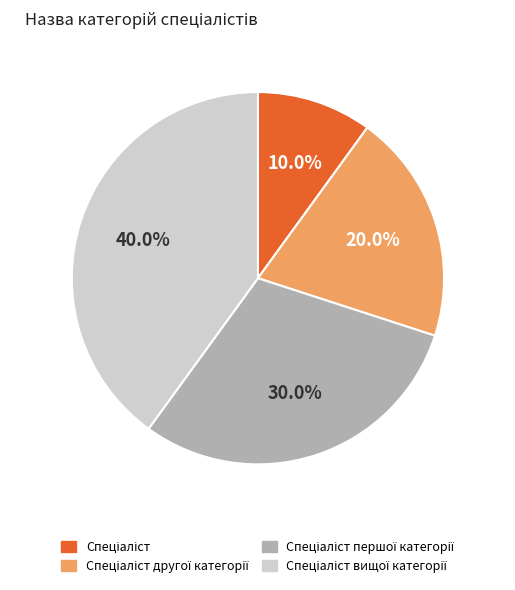

Is there a majority slice in this chart?

No